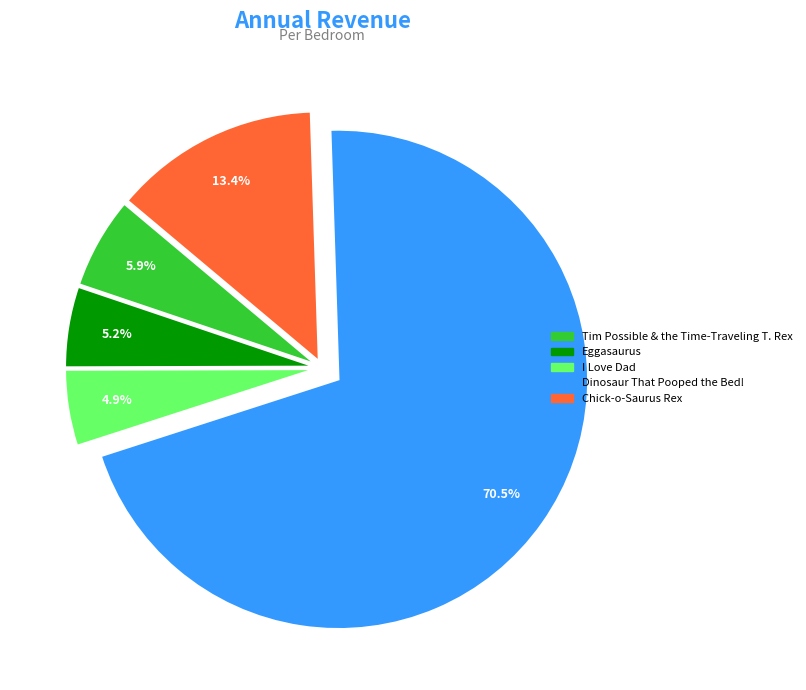

Between Dinosaur That Pooped the Bed! and I Love Dad, which is larger?

Dinosaur That Pooped the Bed!